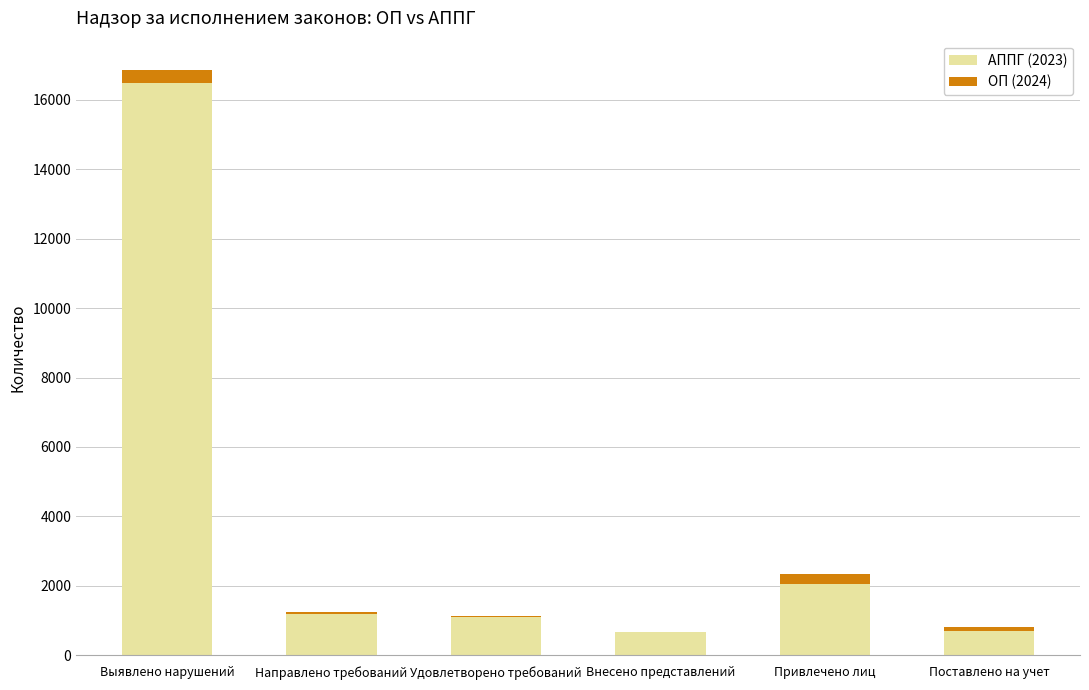

Is it true that АППГ (2023) equals 2039 at Привлечено лиц?

True